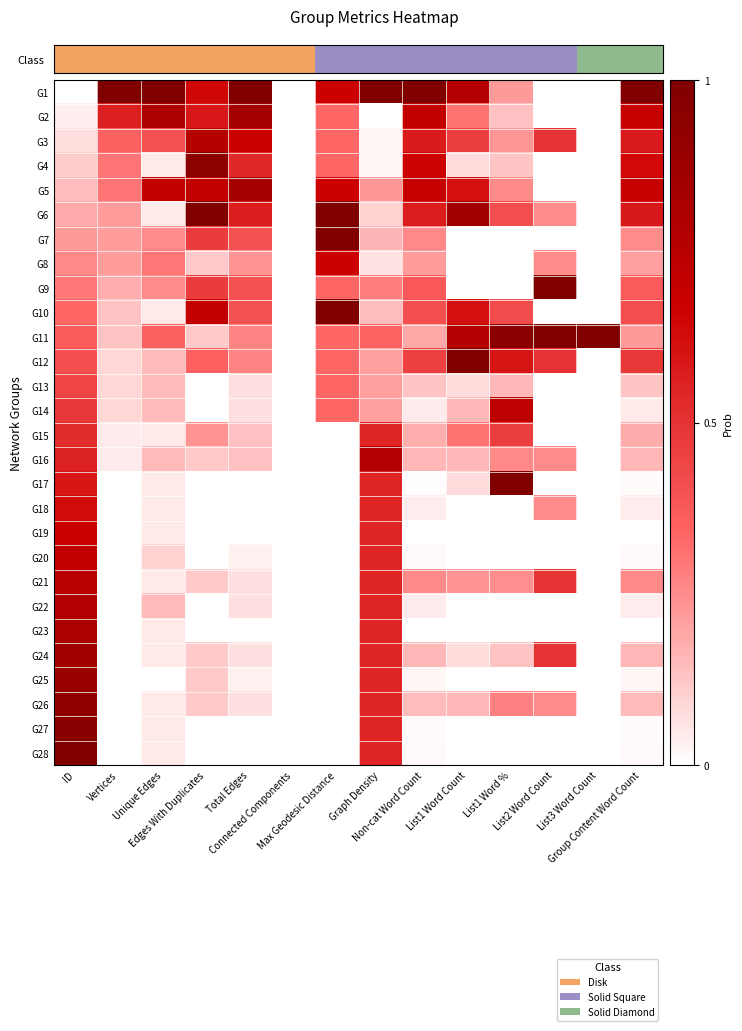

At which category is the sum across all series the highest?

ID